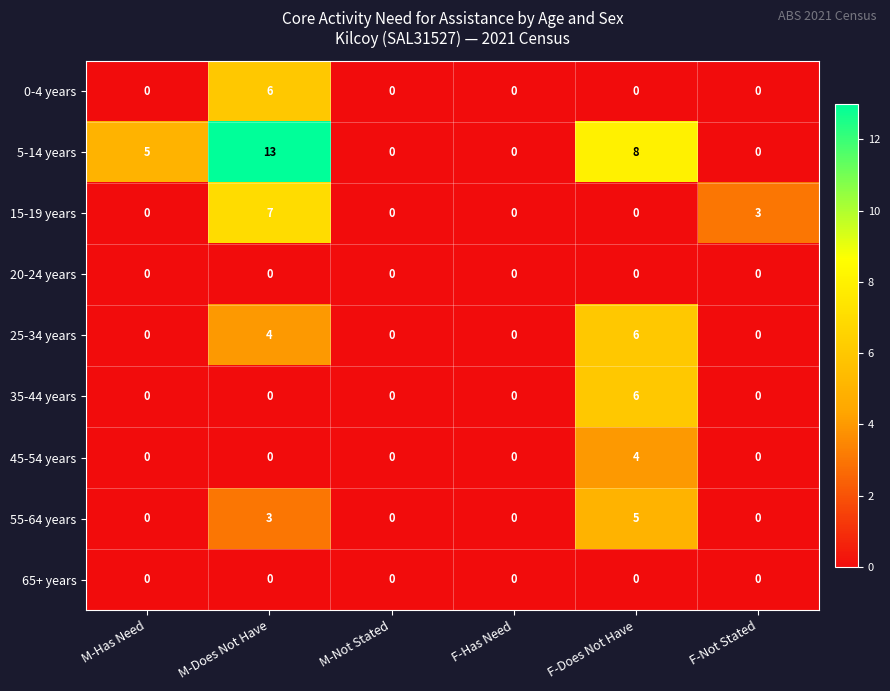

True or false: 55-64 years has a value of 0 at M-Has Need.

True